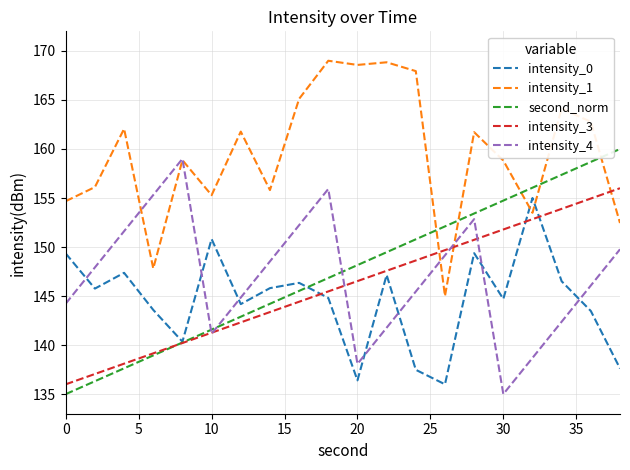

What is the maximum value for intensity_0?

155.0